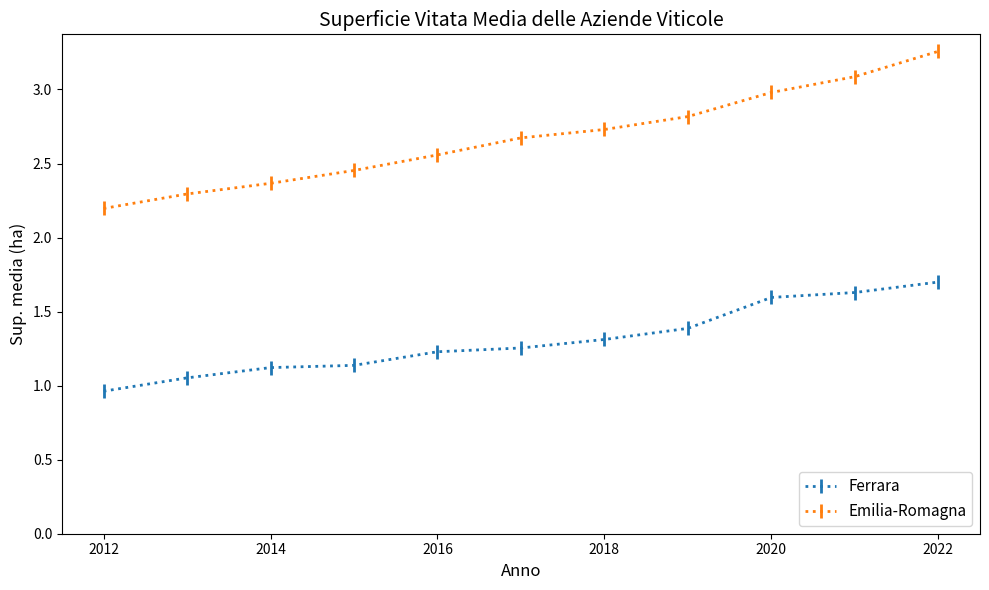

List the series in order of their peak value, highest first.

Emilia-Romagna, Ferrara